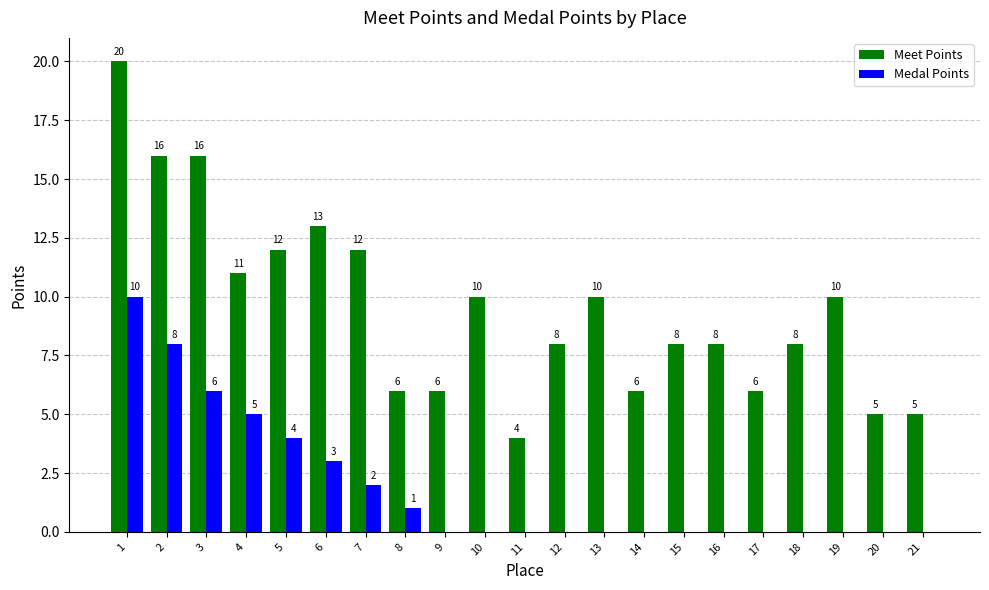

What is the highest value of the Medal Points series?

10